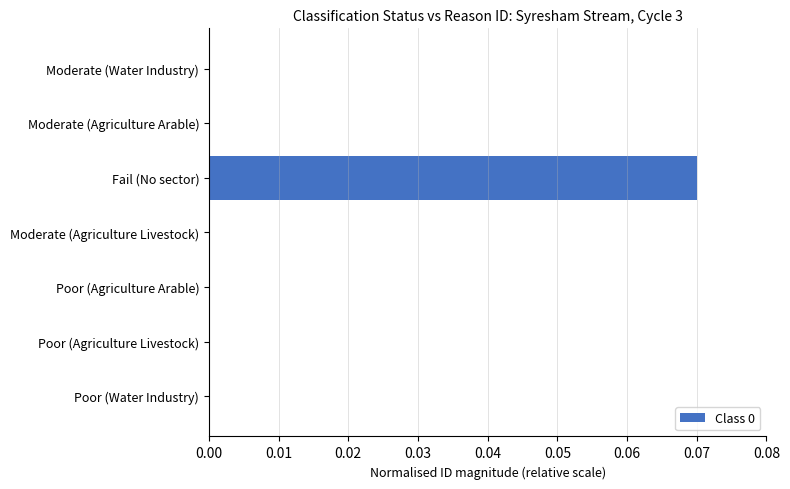

True or false: the data shows 0.0 at Moderate (Agriculture Arable).

True